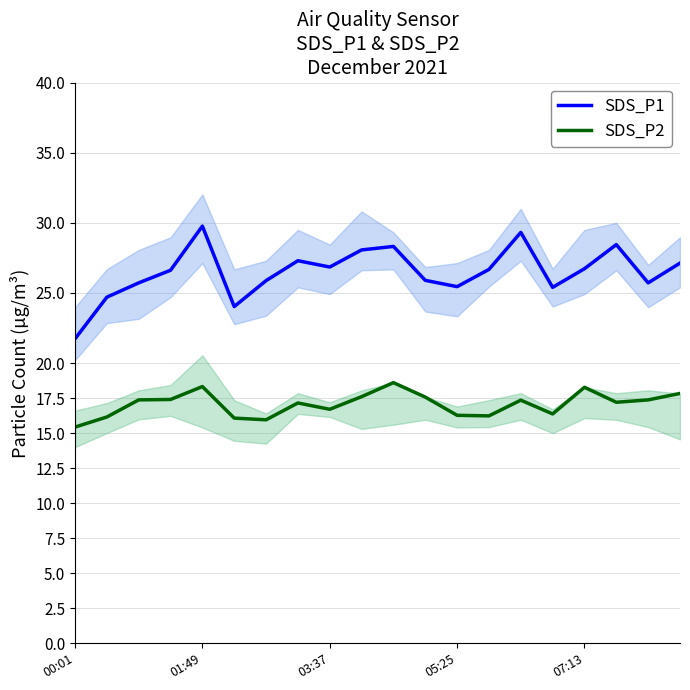

Which series has the widest spread of values?

SDS_P1